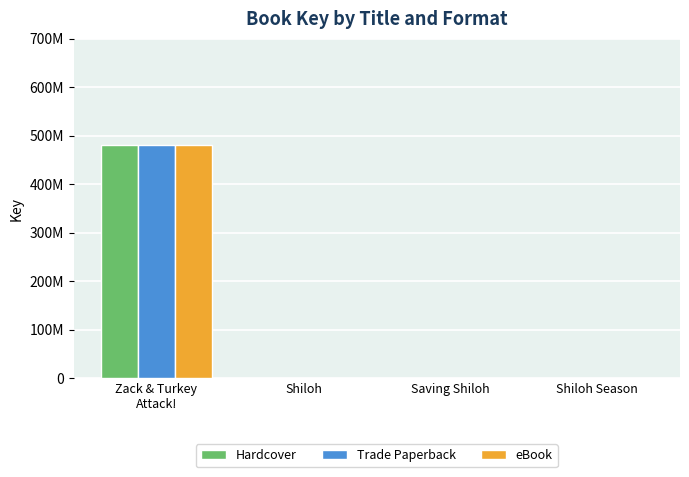

What is the difference between the second highest and minimum values in the Hardcover series?

1072380